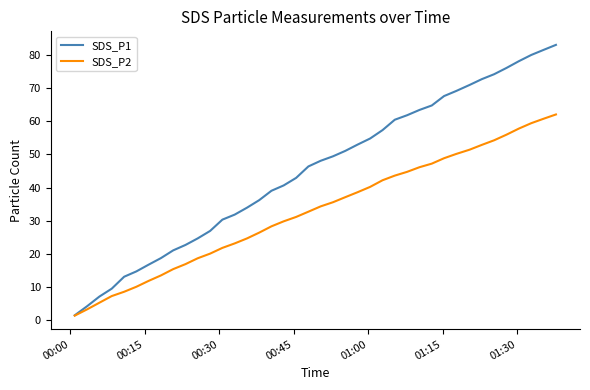

Which series has the largest total across all categories?

SDS_P1